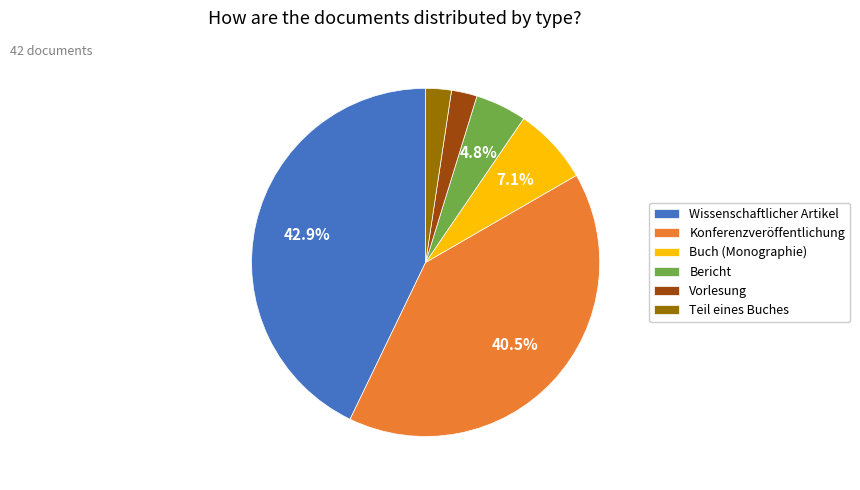

To the nearest percent, what is the difference between the largest and smallest slice percentages?

40%